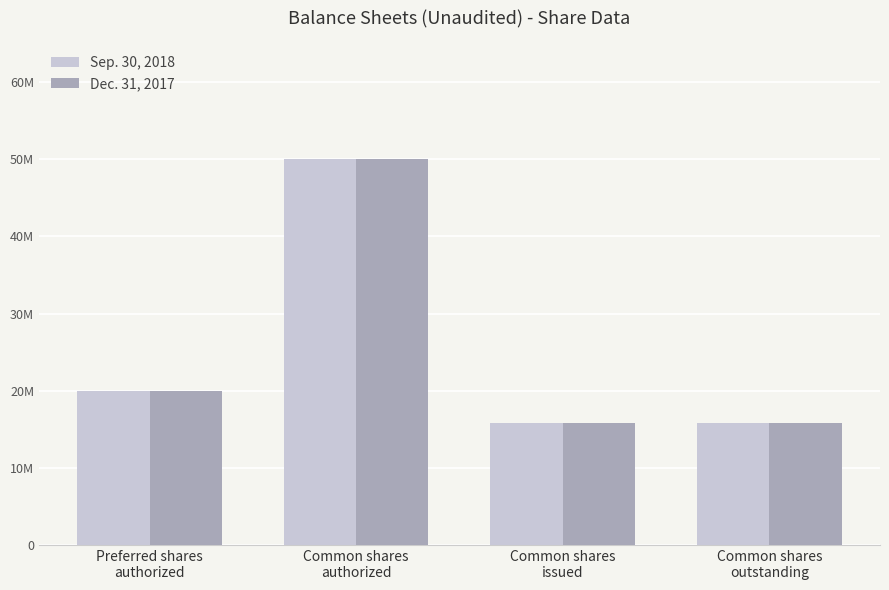

What is the label of the 1st bar from the left?

Preferred shares
authorized